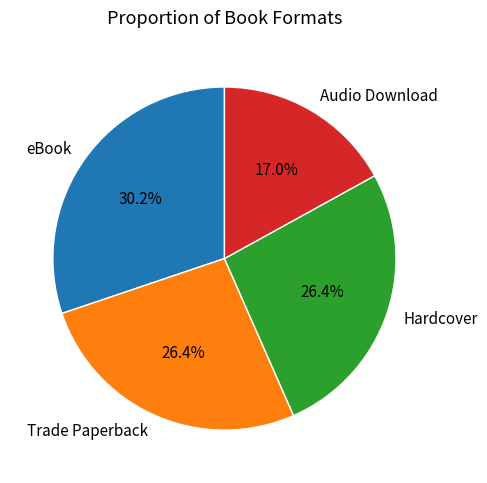

To the nearest percent, what portion does Audio Download represent?

17%